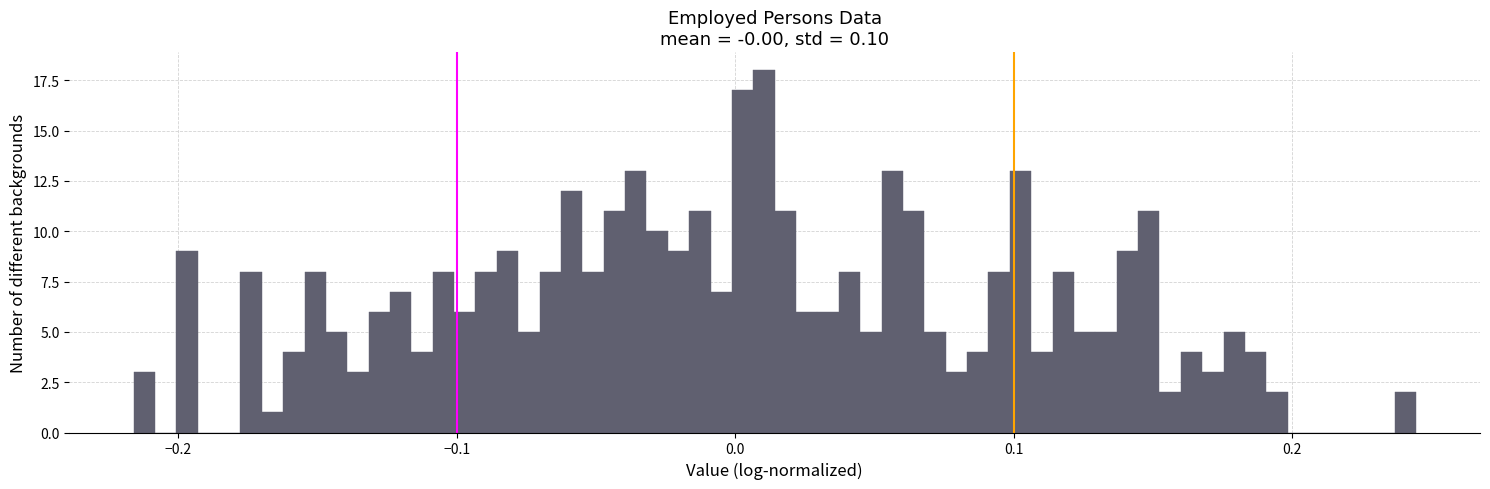

Around what value on the x-axis is the tallest bar? Give the approximate position of its centre, as read against the axis.

0.01